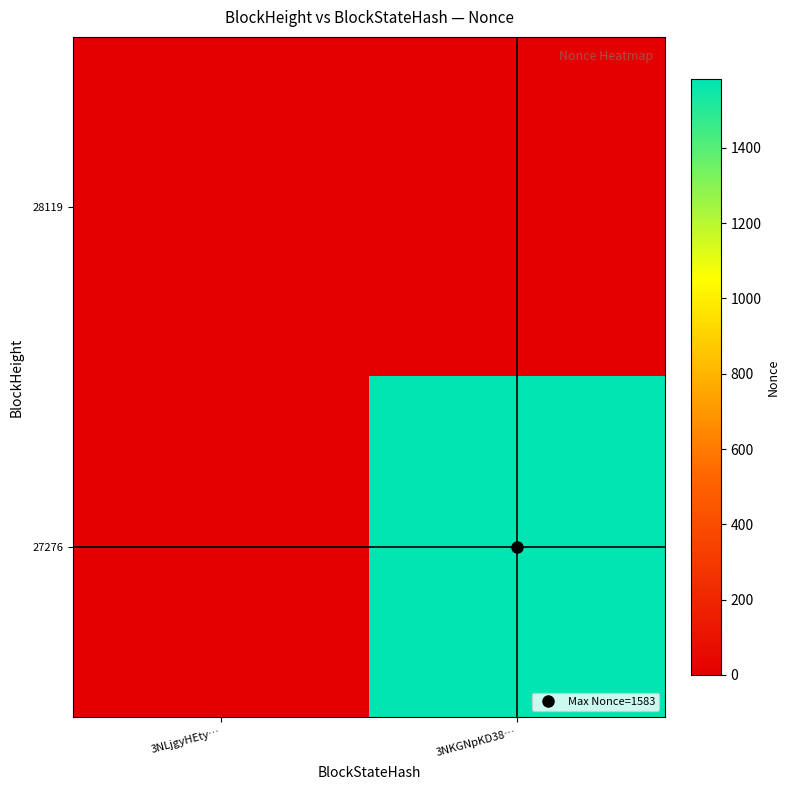

How many categories are shown in the chart?

2